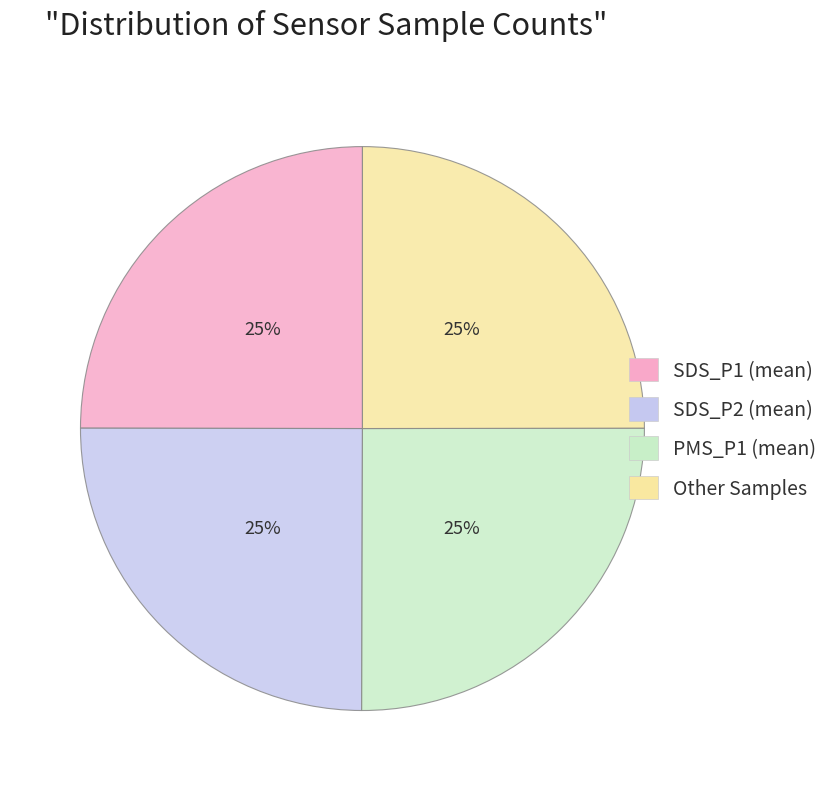

Is there a majority slice in this chart?

No